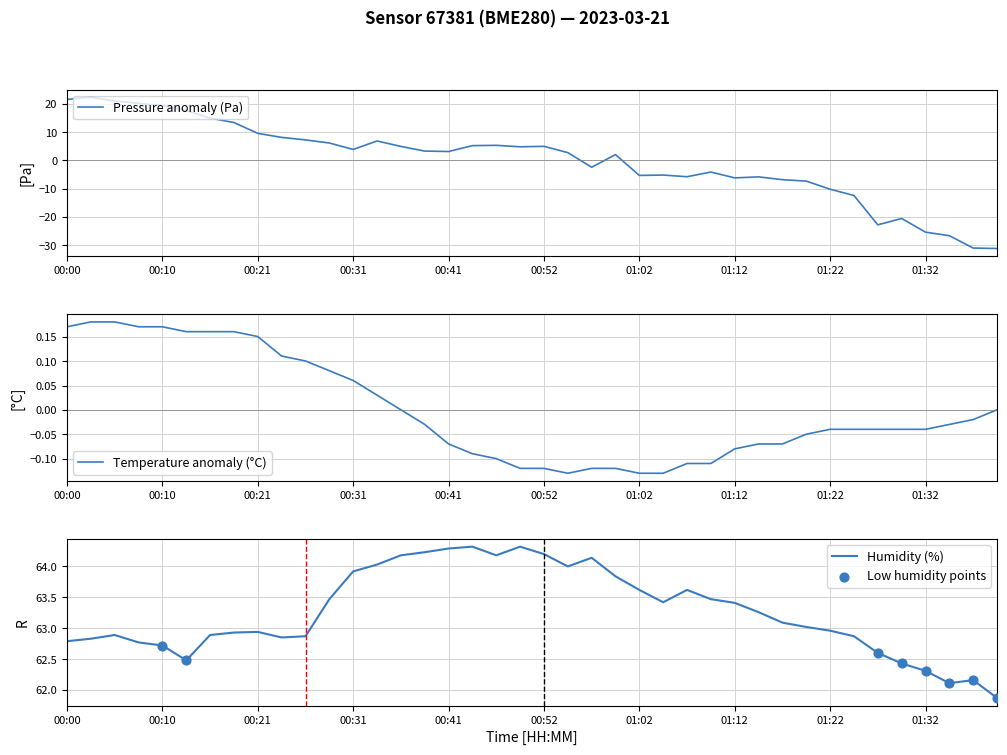

At which category is the sum across all series the highest?

00:03